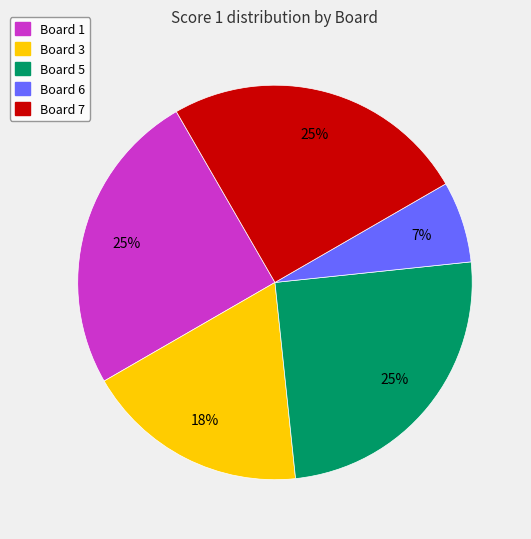

Is there any slice that represents more than half of the pie?

No